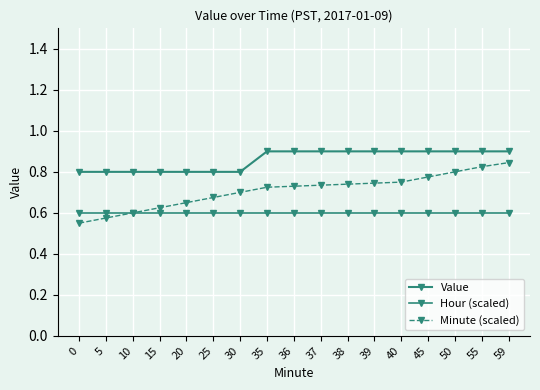

Which has a higher value, 25 or 50?

50